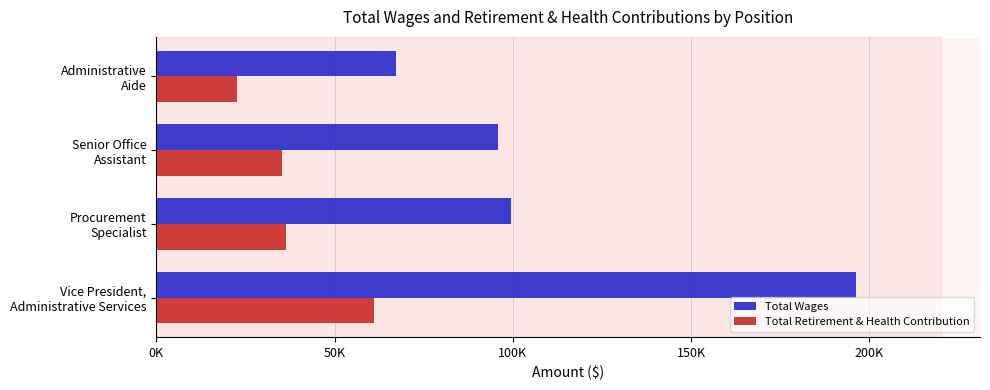

What are all the series names shown in the legend?

Total Wages, Total Retirement & Health Contribution